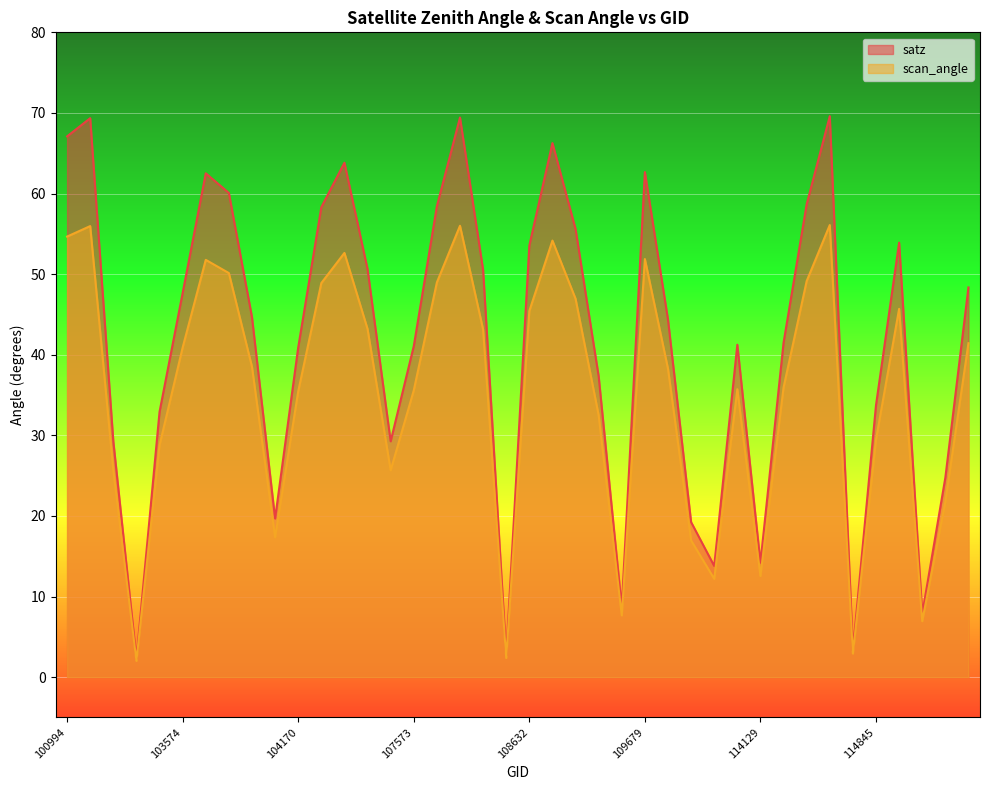

How many interior local peaks does the scan_angle series have?

9